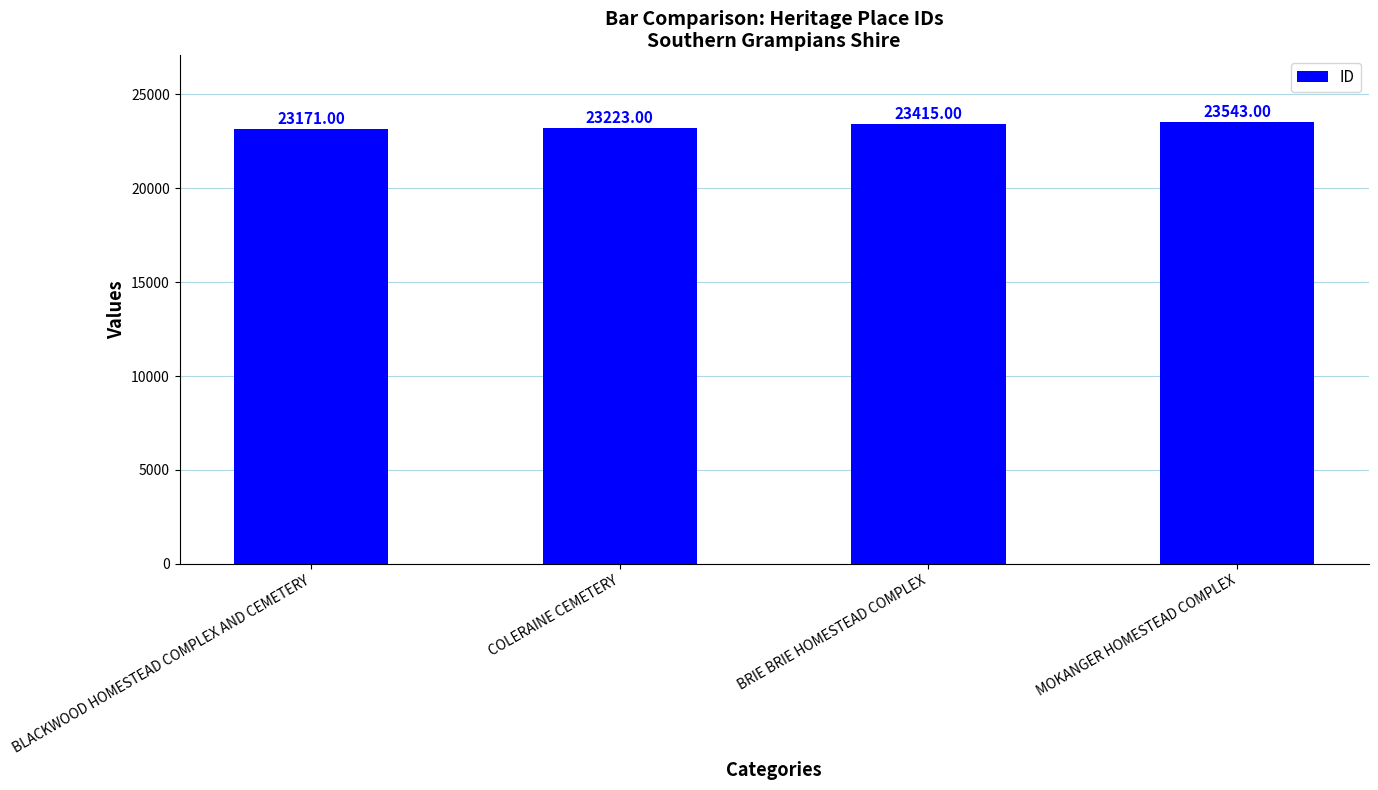

What is the label of the 2nd bar from the left?

COLERAINE CEMETERY